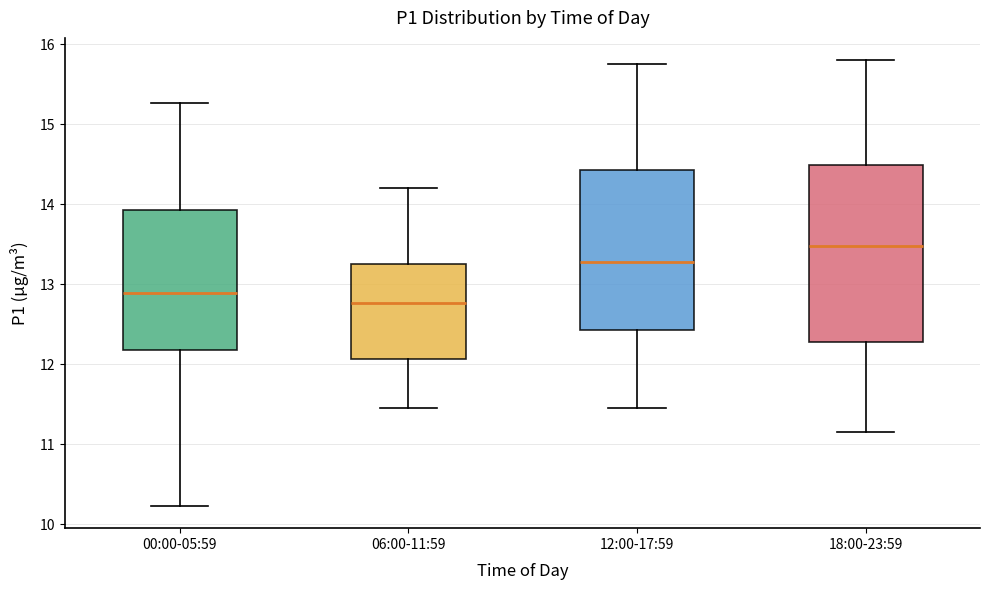

Reading left to right, read every box against the y-axis: the position of its median line, the range the box covers, and the ends of its whiskers. The values are not printed on the chart, so give them approximately, as read against the axis.

00:00-05:59: median 12.9, box 12.2 to 13.9, whiskers 10.2 to 15.3
06:00-11:59: median 12.8, box 12.1 to 13.3, whiskers 11.5 to 14.2
12:00-17:59: median 13.3, box 12.4 to 14.4, whiskers 11.5 to 15.8
18:00-23:59: median 13.5, box 12.3 to 14.5, whiskers 11.2 to 15.8